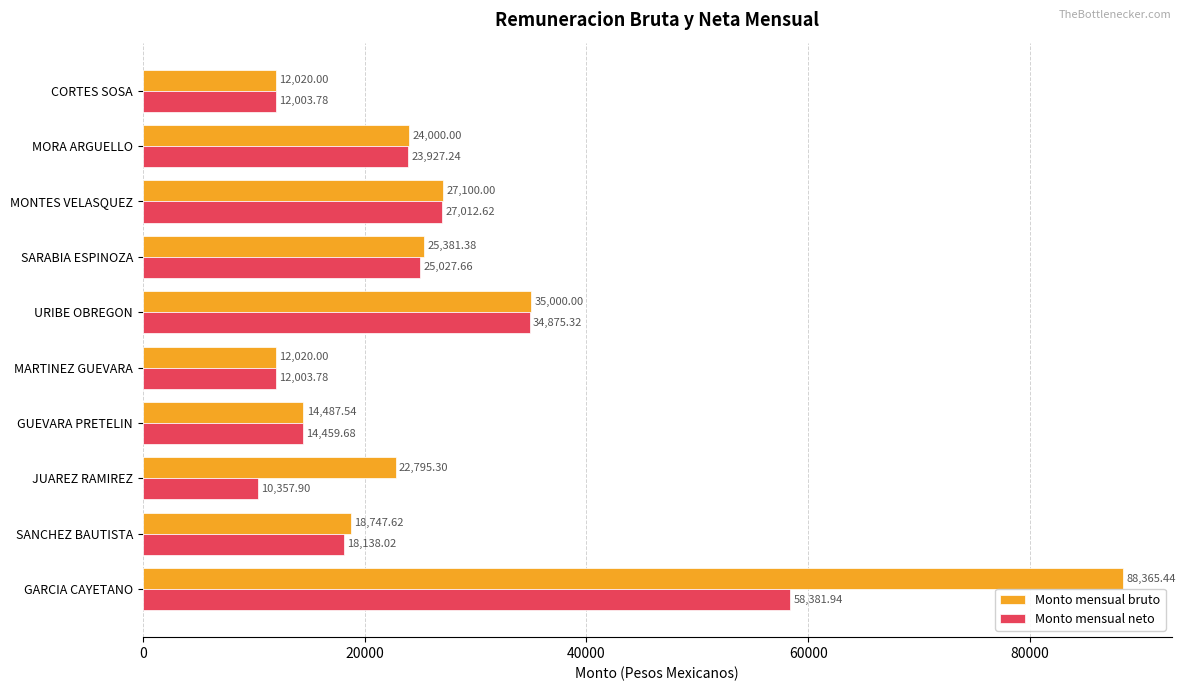

What is the difference between the highest and lowest values at SANCHEZ BAUTISTA?

609.6